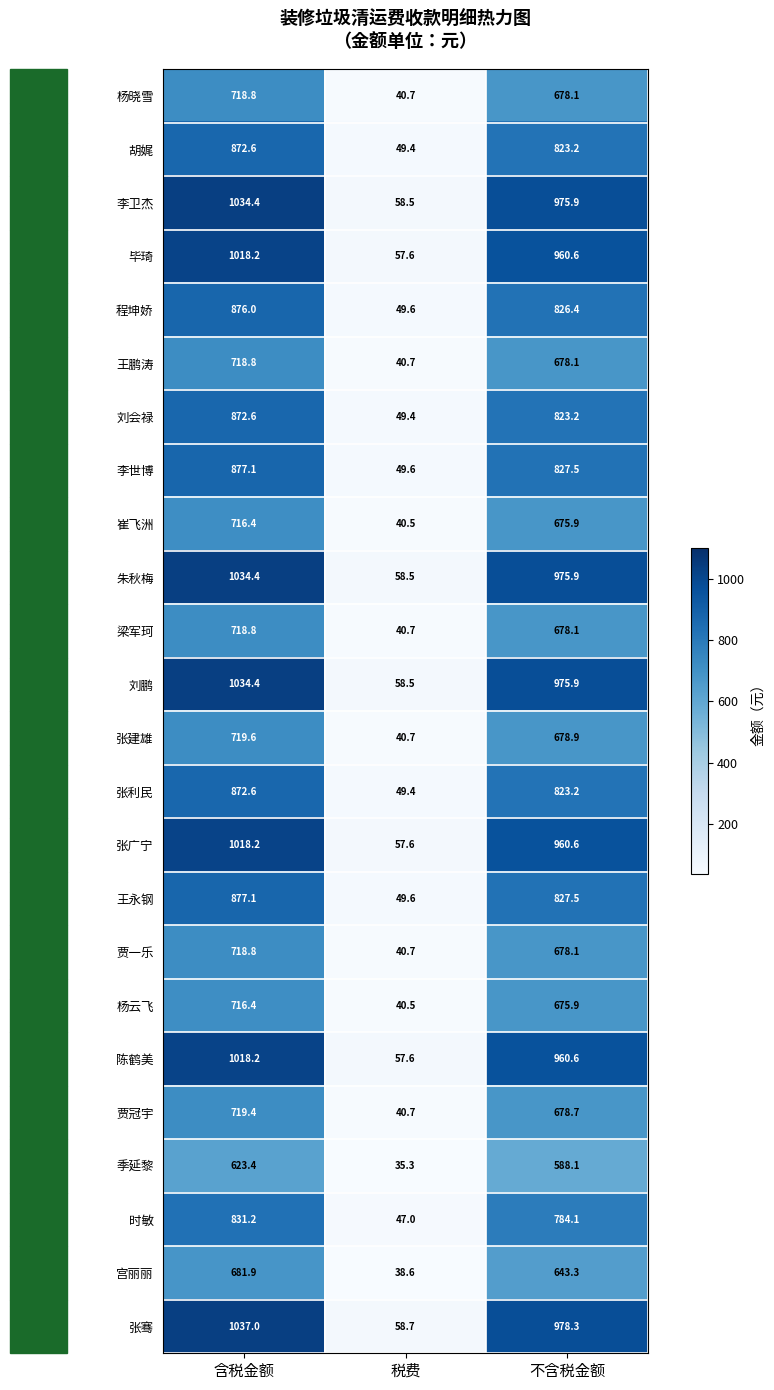

At how many categories does at least one series exceed 902?

2